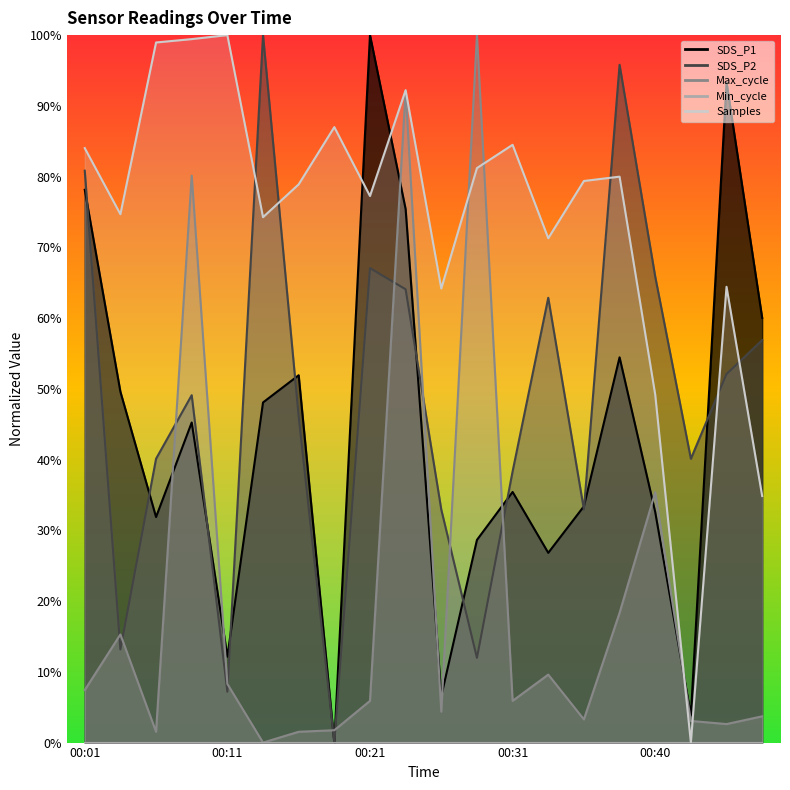

What is the value of the Max_cycle point at the 9th from the left?

5.9